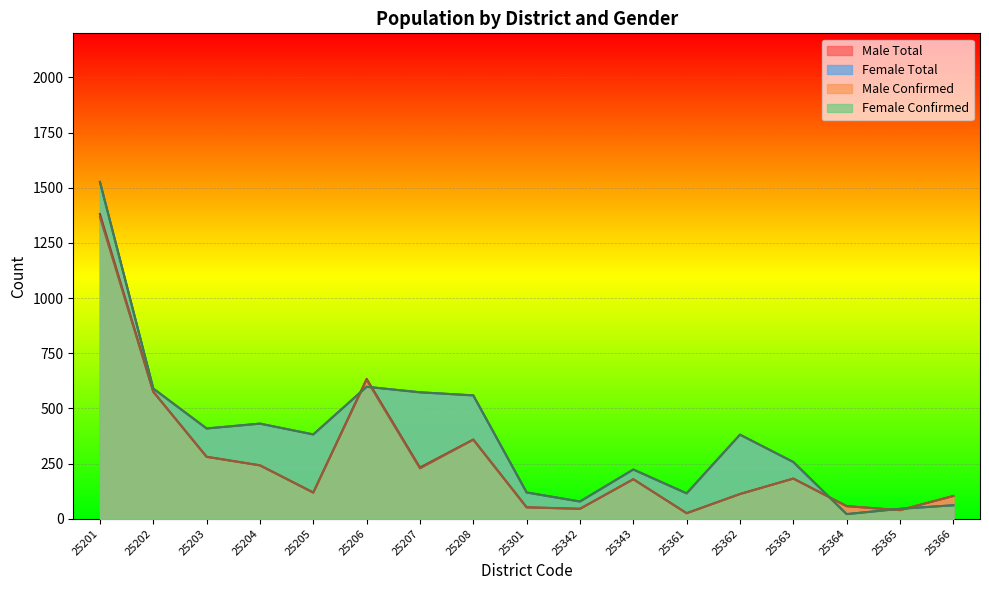

Reading left to right, what are all the values shown in this chart?

Male Total: 1381	576	281	242	119	634	232	359	52	45	179	25	112	182	57	39	103
Female Total: 1527	590	409	431	382	598	573	559	119	78	223	115	381	257	21	45	61
Male Confirmed: 1367	575	280	242	118	629	228	358	51	45	179	25	112	182	57	39	103
Female Confirmed: 1526	590	409	431	382	598	573	559	119	78	223	115	381	257	21	45	61